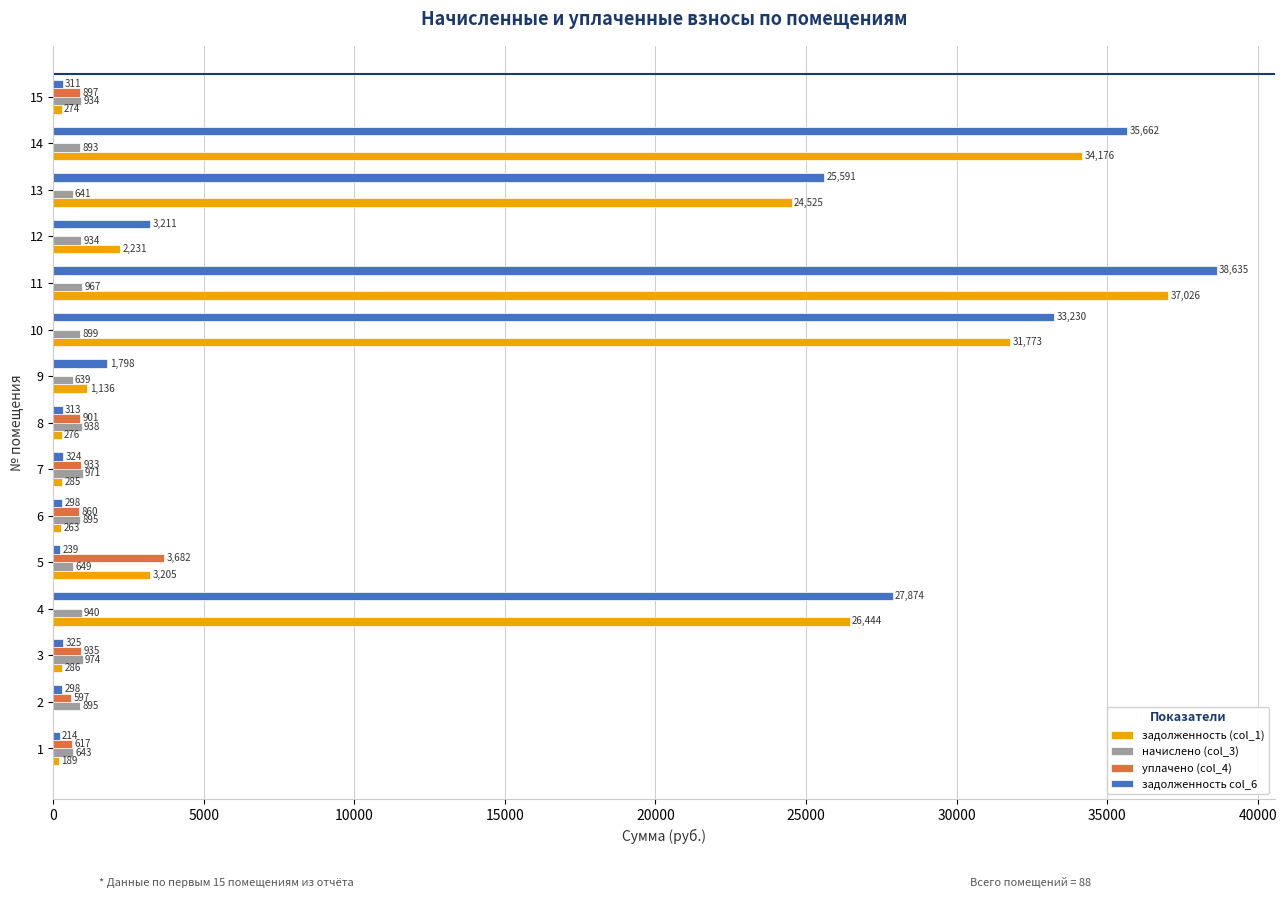

At which label does начислено (col_3) reach its peak?

3